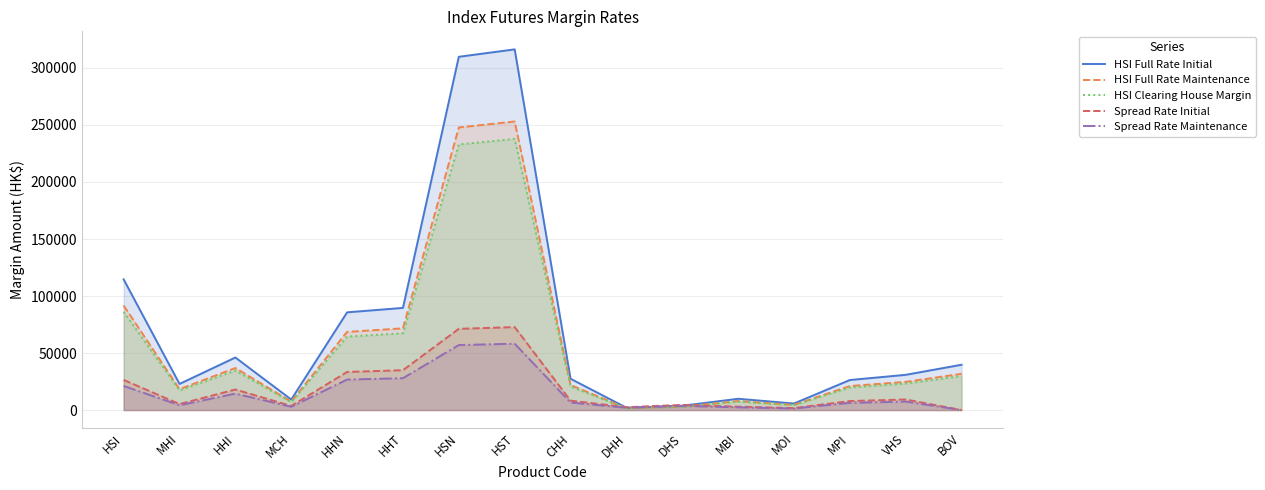

At which label is HSI Clearing House Margin closest to 119685?

HSI